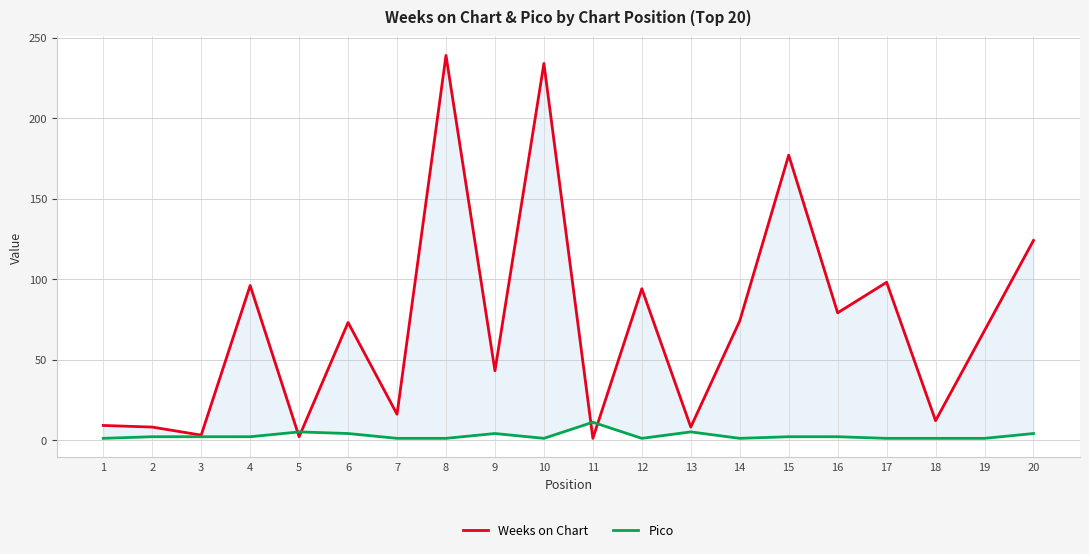

How many interior local valleys does the Pico series have?

3